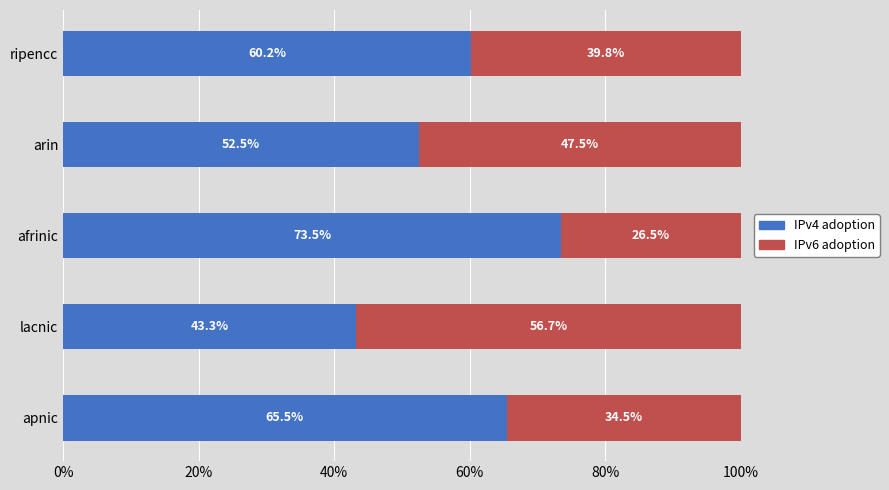

Rank the categories by IPv4 adoption value from lowest to highest.

lacnic, arin, ripencc, apnic, afrinic